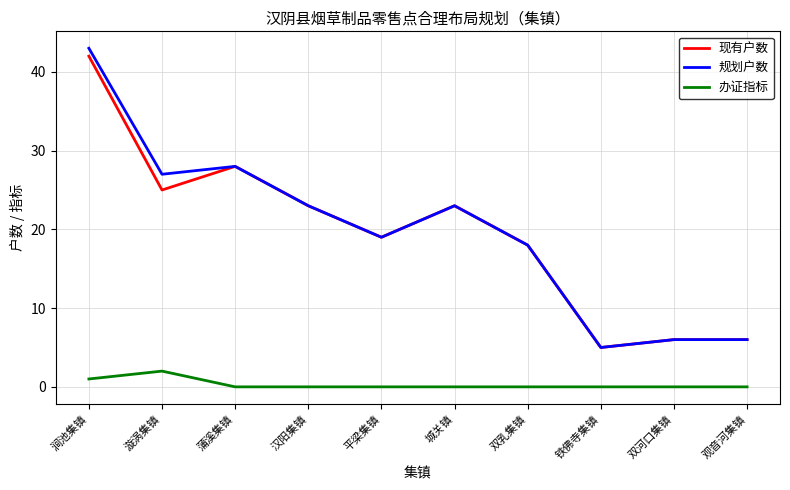

Rank the series by their maximum value, from highest to lowest.

规划户数, 现有户数, 办证指标